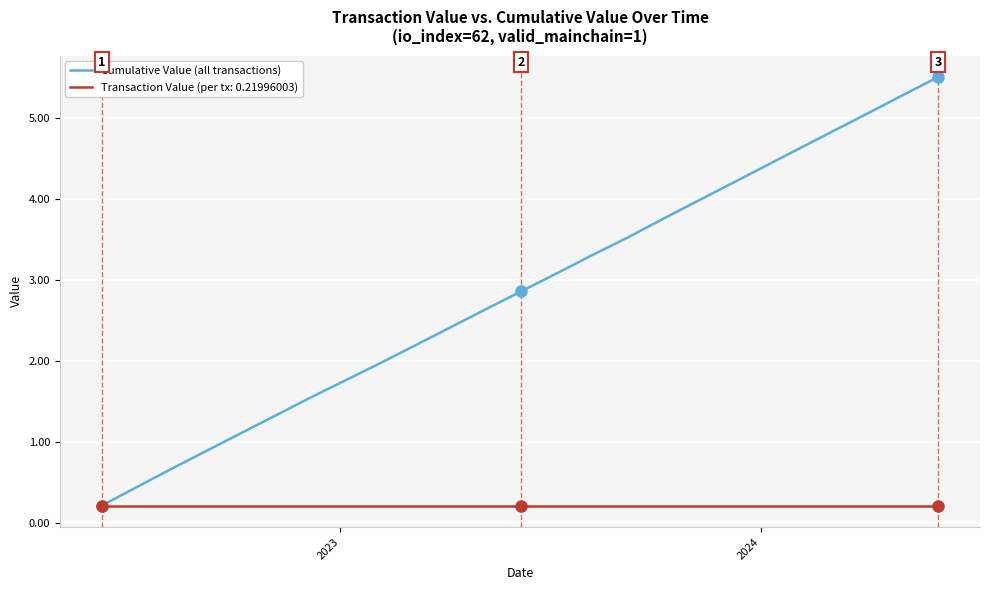

What is the greatest value displayed?

5.5